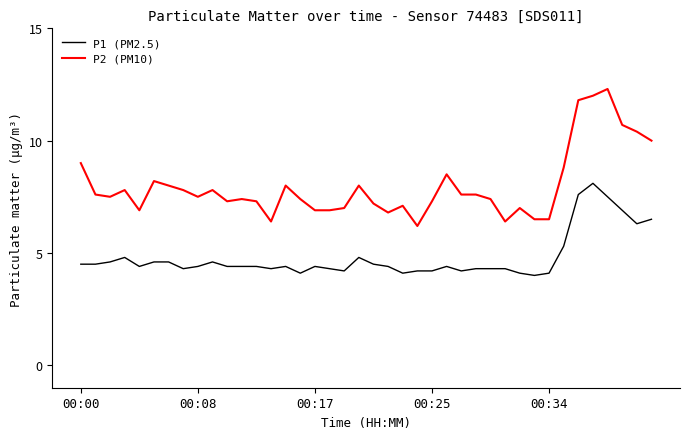

What is the difference between the maximum and second lowest values in the P2 (PM10) series?

5.9